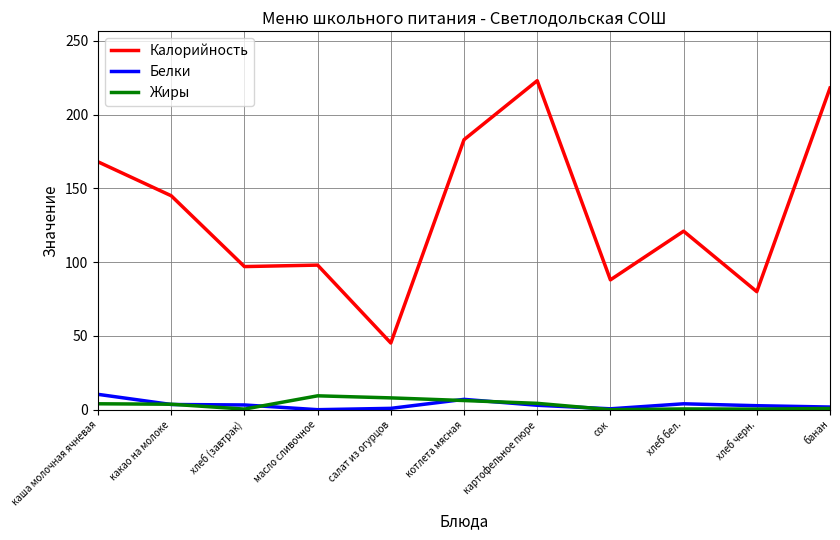

What is the maximum value shown in the chart?

223.0